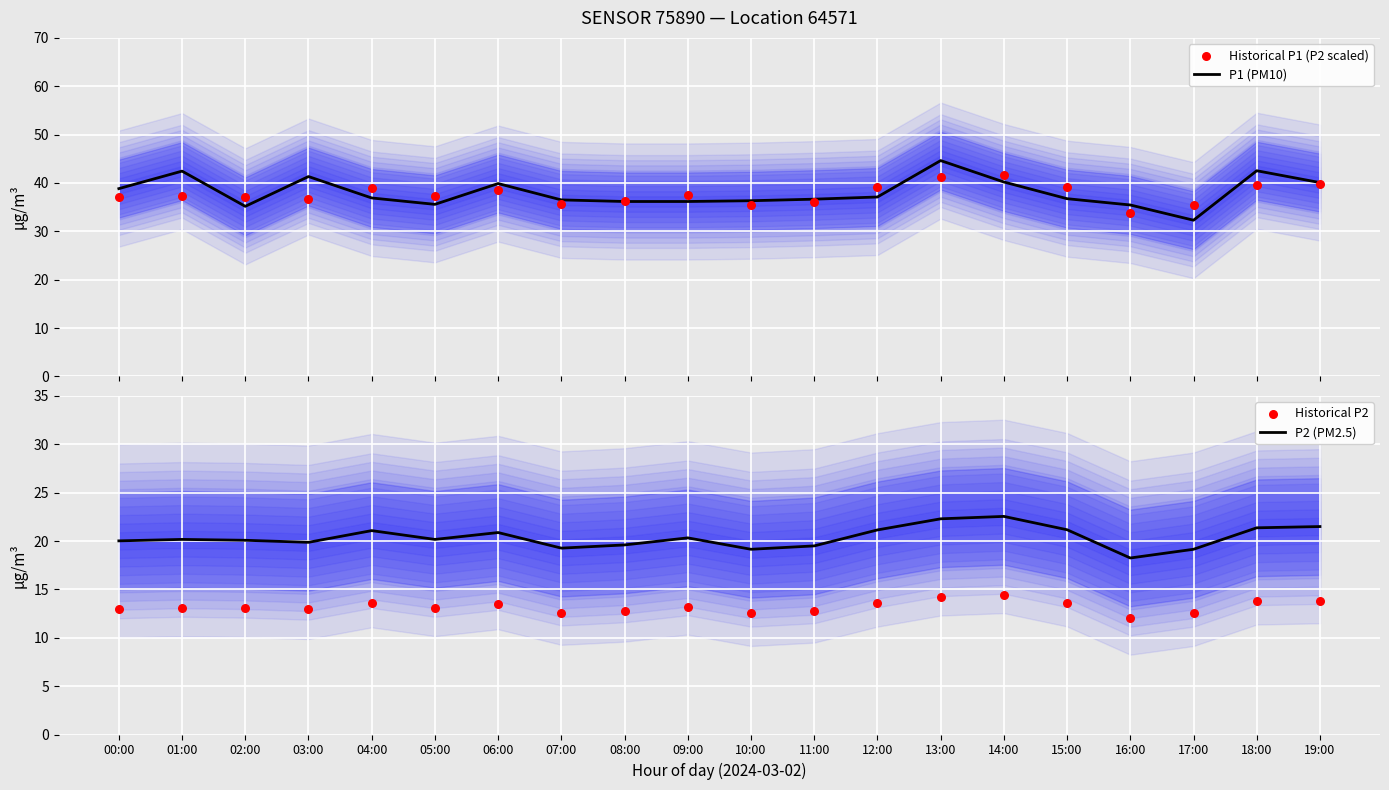

Which series has the largest Y range (max minus min)?

P1 (PM10)